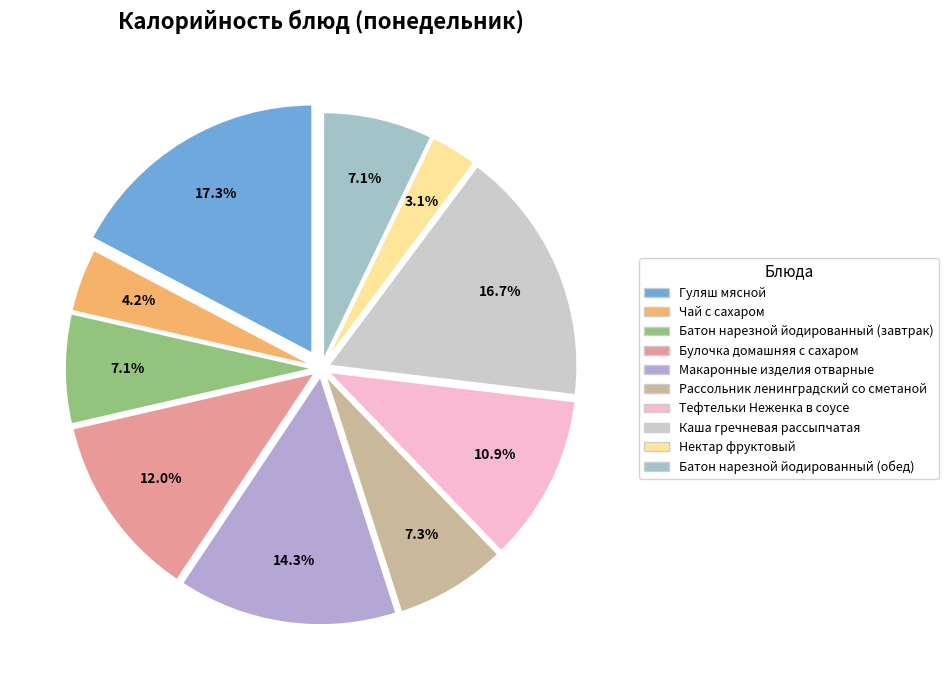

Combined, do Рассольник ленинградский со сметаной and Чай с сахаром account for over 50%?

No